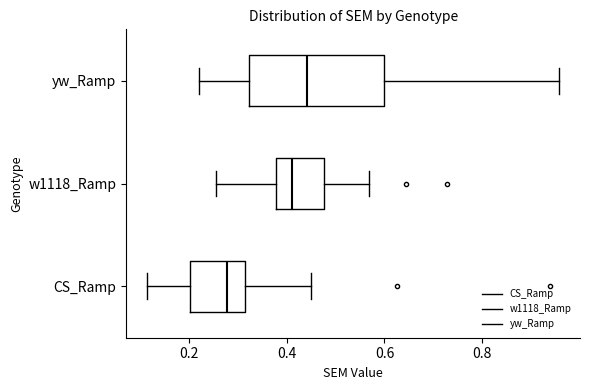

Reading bottom to top, read every box against the x-axis: the position of its median line, the range the box covers, and the ends of its whiskers. The values are not printed on the chart, so give them approximately, as read against the axis.

CS_Ramp: median 0.28, box 0.20 to 0.32, whiskers 0.12 to 0.44
w1118_Ramp: median 0.42, box 0.38 to 0.48, whiskers 0.26 to 0.56
yw_Ramp: median 0.44, box 0.32 to 0.60, whiskers 0.22 to 0.96